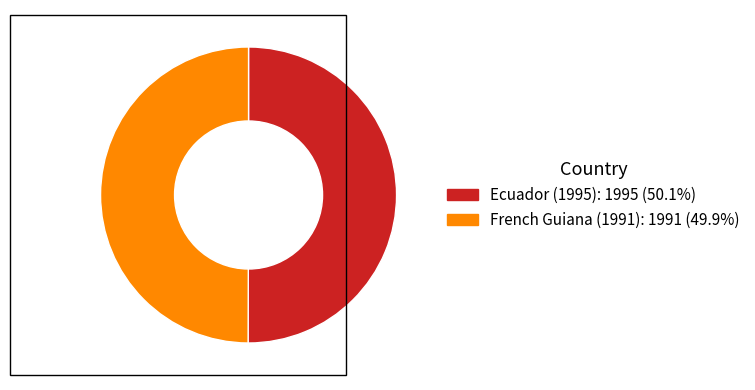

What is the ratio of the value at Ecuador (1995) to the value at French Guiana (1991)?

1.0